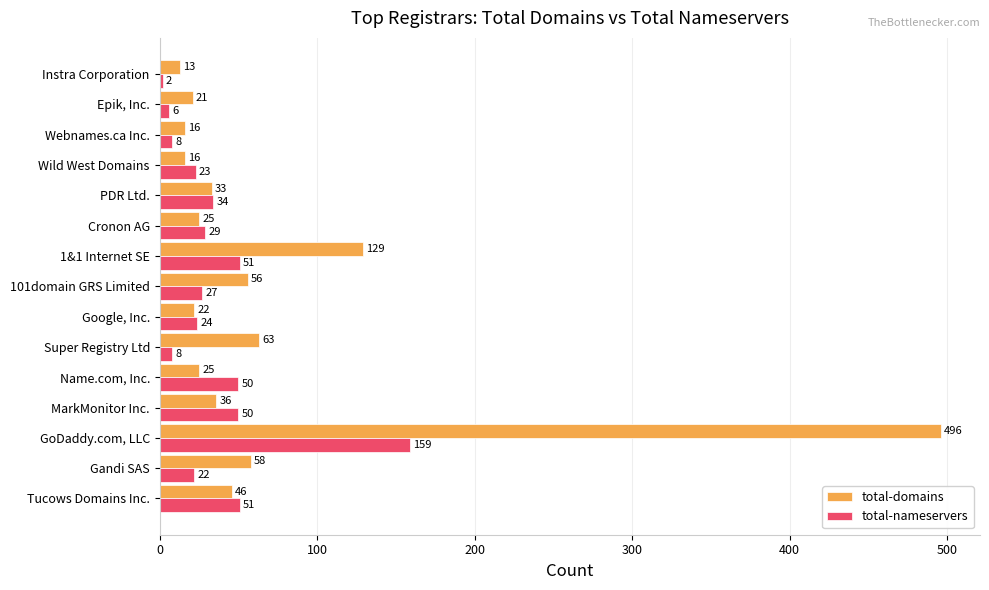

Rank the series by their maximum value, from lowest to highest.

total-nameservers, total-domains